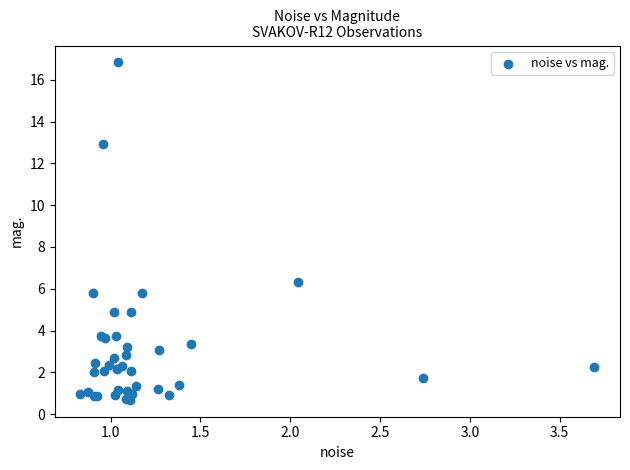

What Y value in the scatter plot is closest to 8?

6.3